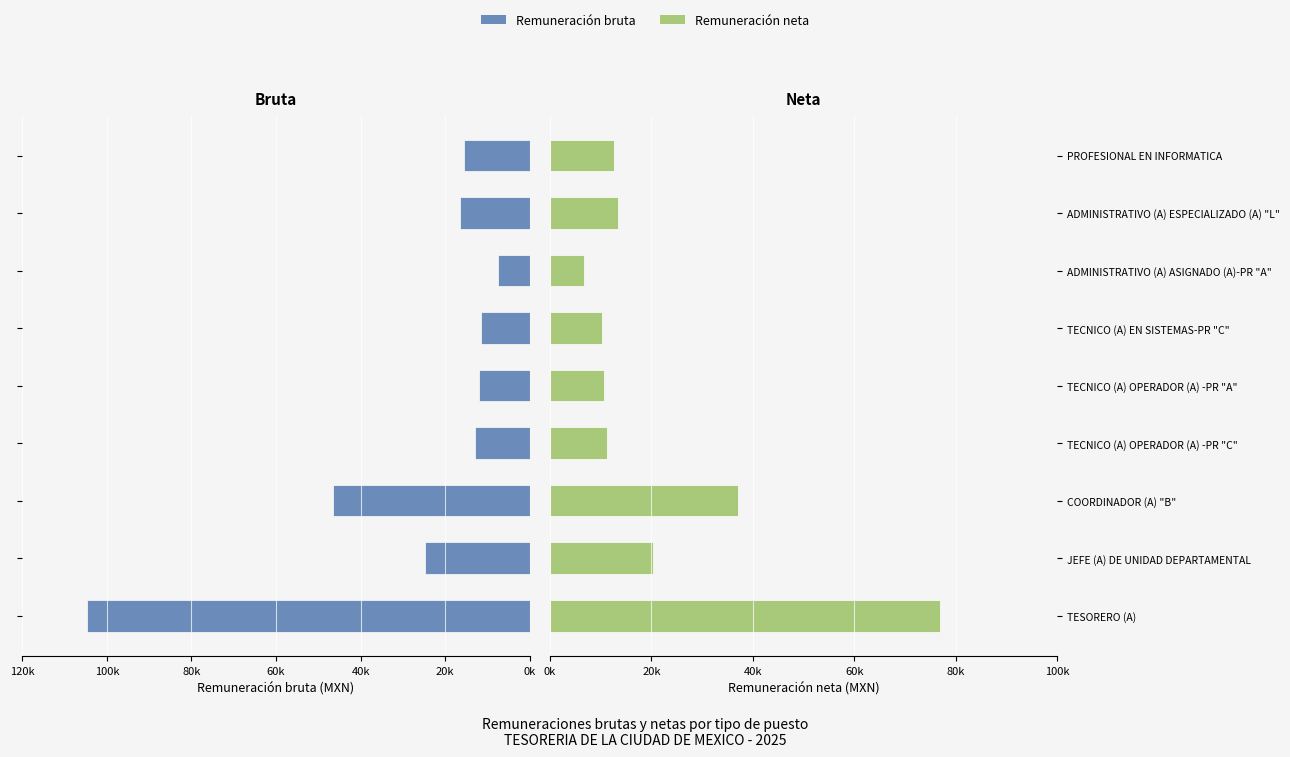

What is the difference between the Remuneración neta values at COORDINADOR (A) "B" and JEFE (A) DE UNIDAD DEPARTAMENTAL?

16686.2